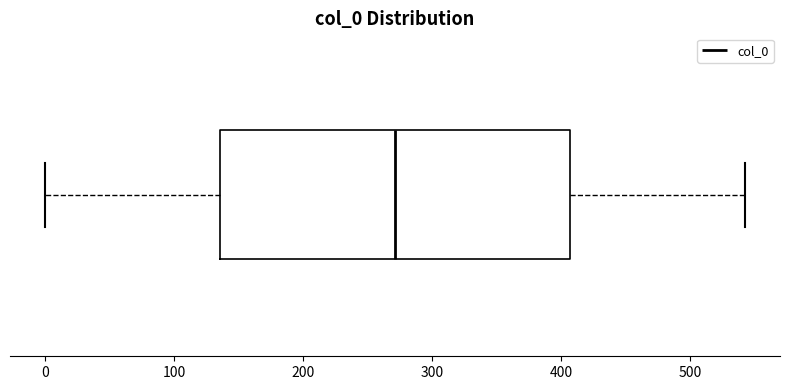

Transcribe this box plot: give where the median line is, the range the box spans, and where the two whiskers end, as read against the x-axis. The values are not printed on the chart, so give them approximately, as read against the axis.

median 270, box 140 to 410, whiskers 0 to 540